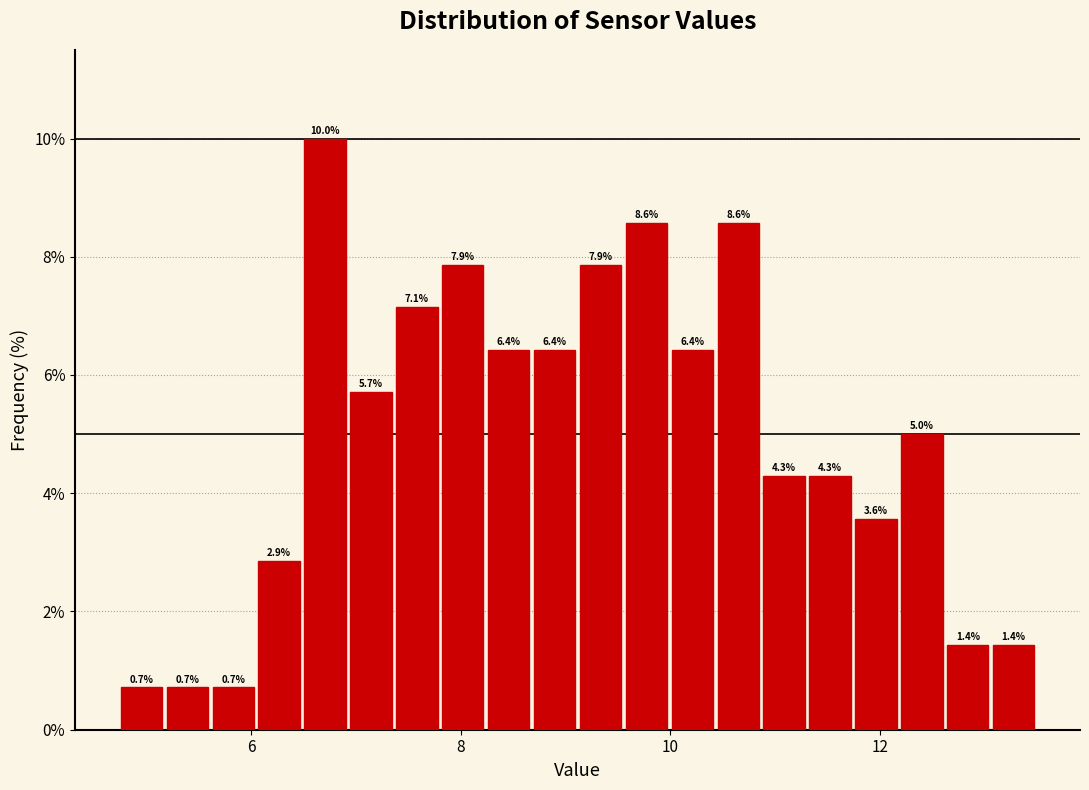

Read against the x-axis, roughly where is the centre of the tallest bar?

6.8